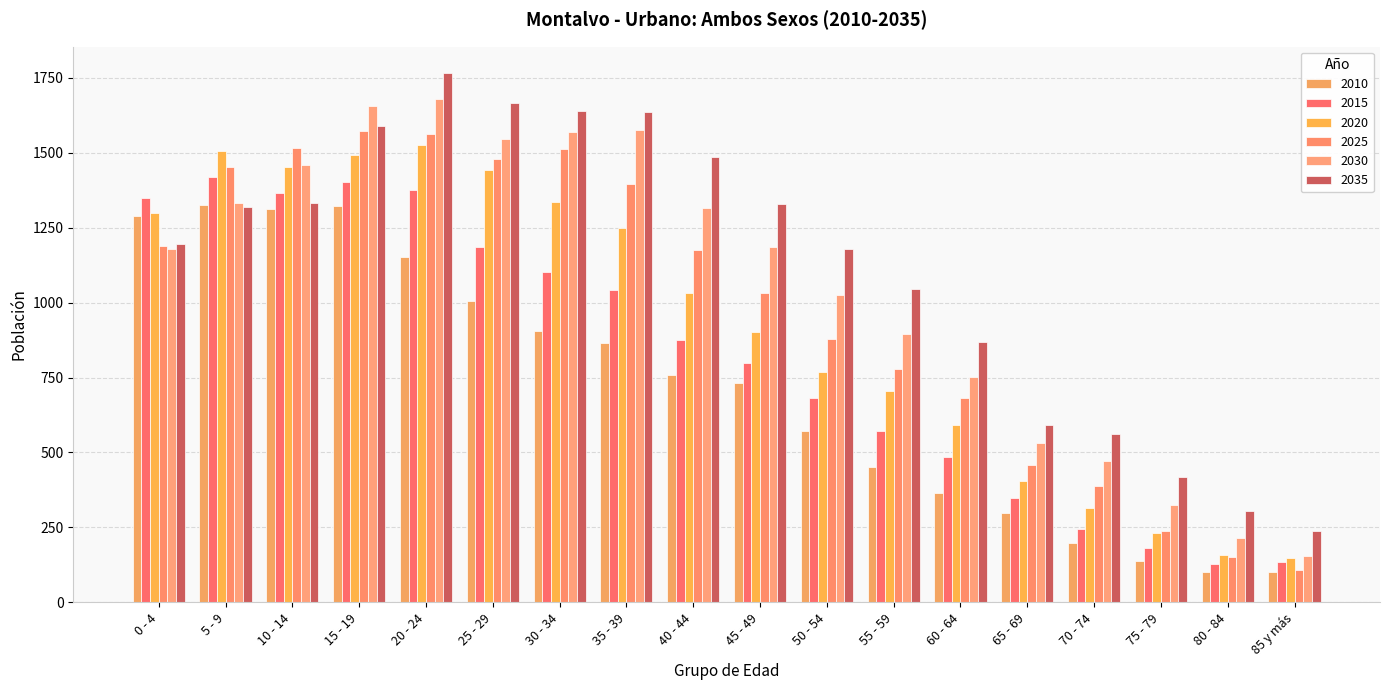

How many bars are there in each group?

6